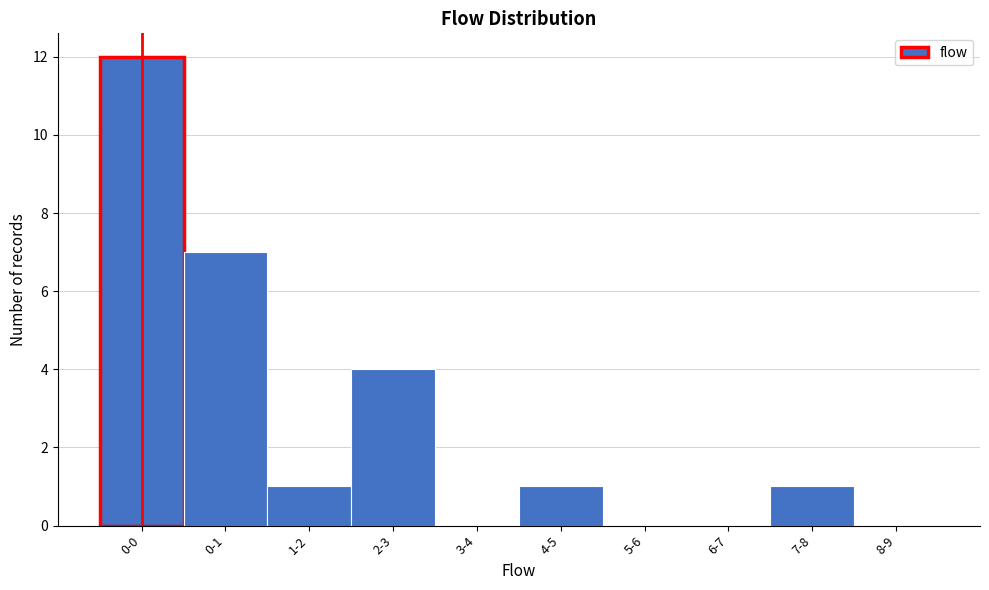

Reading right to left, transcribe all the data shown in this chart.

8-9=0	7-8=1	6-7=0	5-6=0	4-5=1	3-4=0	2-3=4	1-2=1	0-1=7	0-0=12